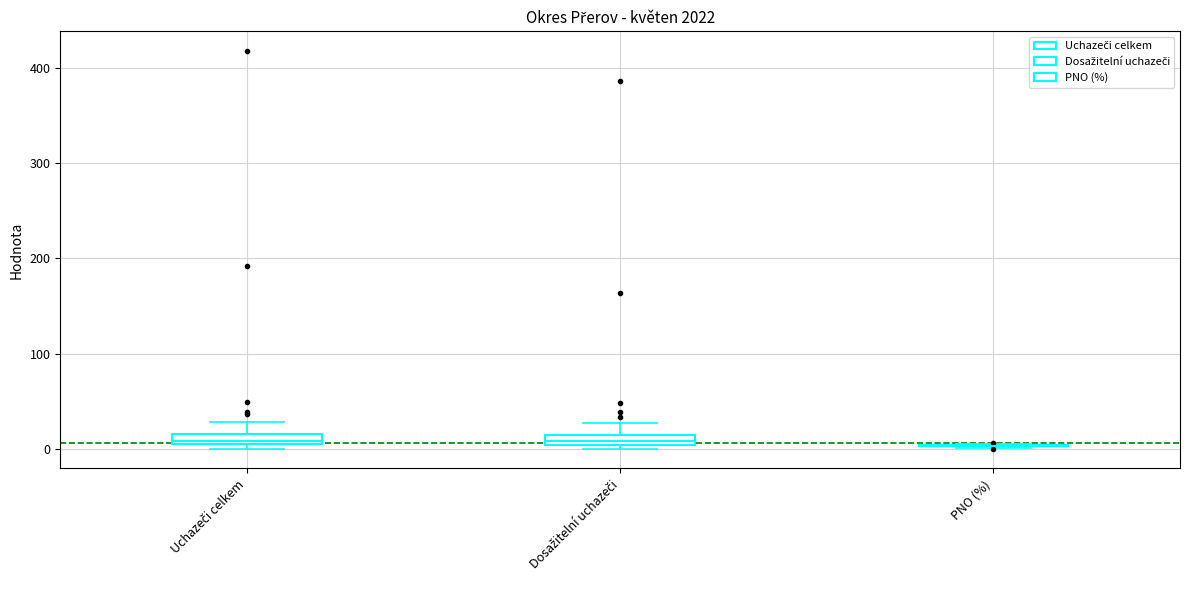

Where is the lower edge of the box for Dosažitelní uchazeči on the y-axis? The values are not printed on the chart, so give them approximately, as read against the axis.

0